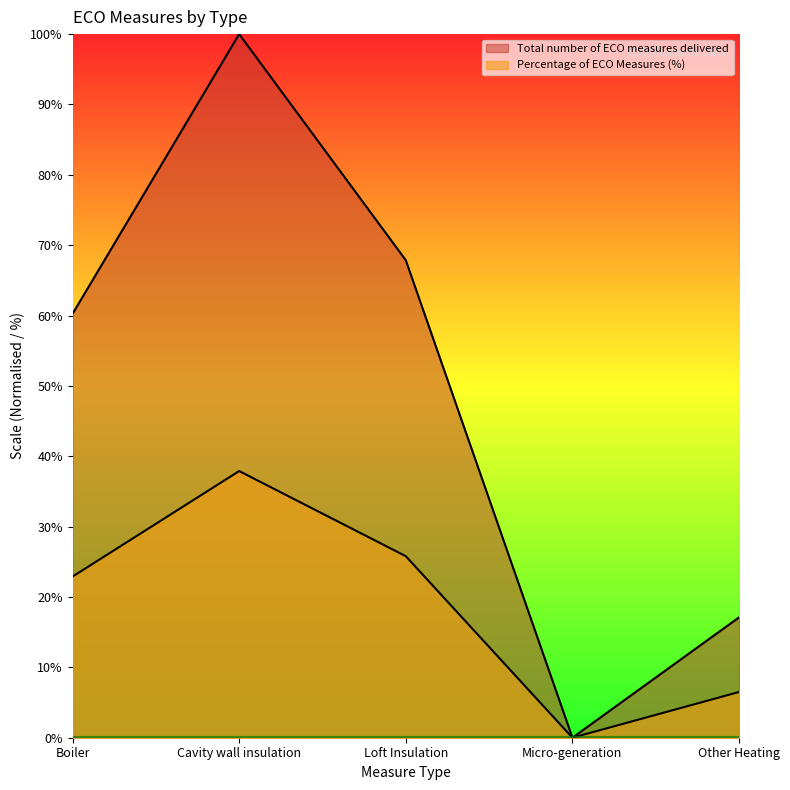

What is the average value of the Percentage of ECO Measures series?

18.6